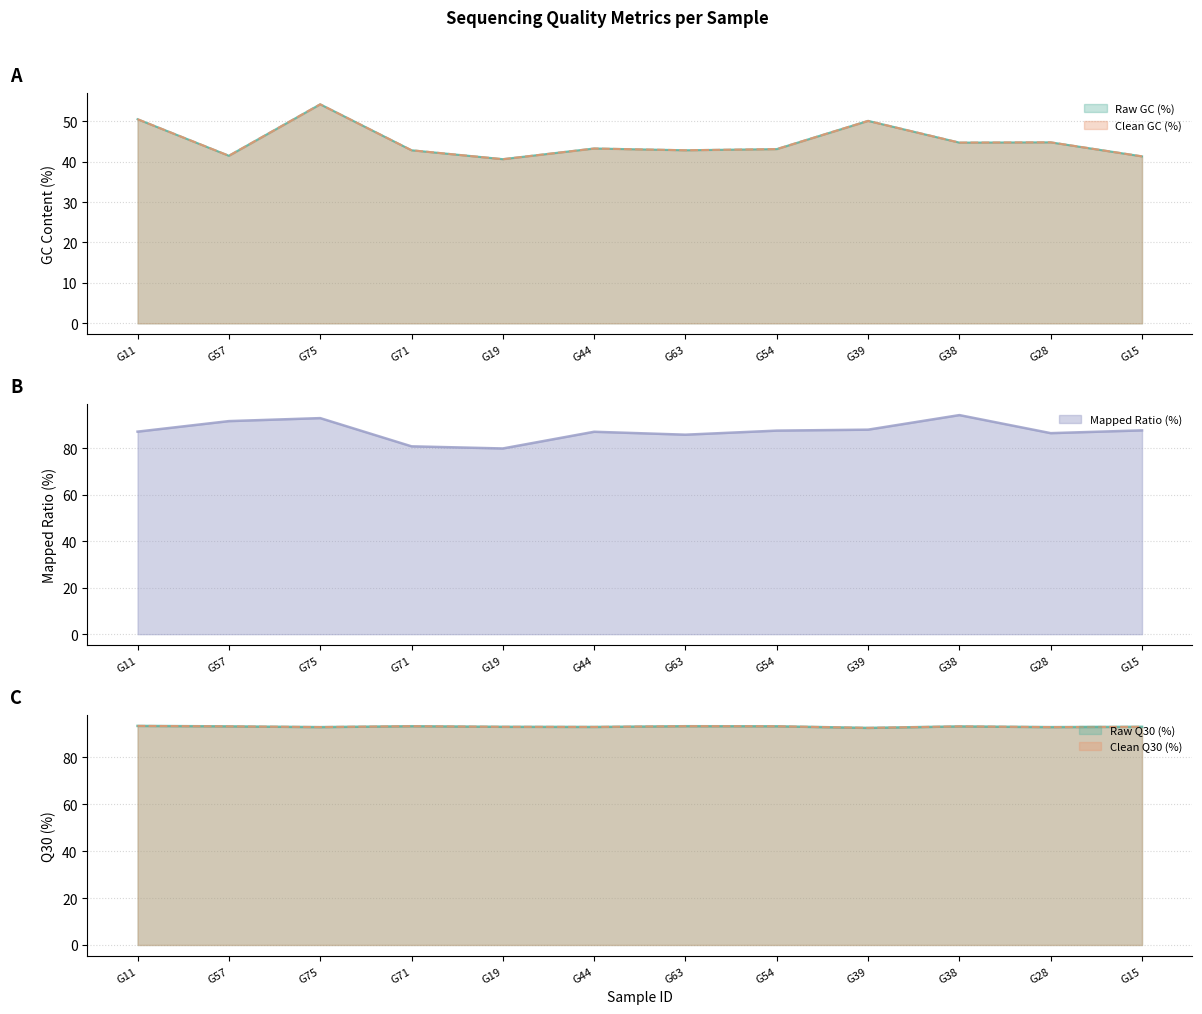

Which series has the widest spread of values?

Mapped Ratio (%)